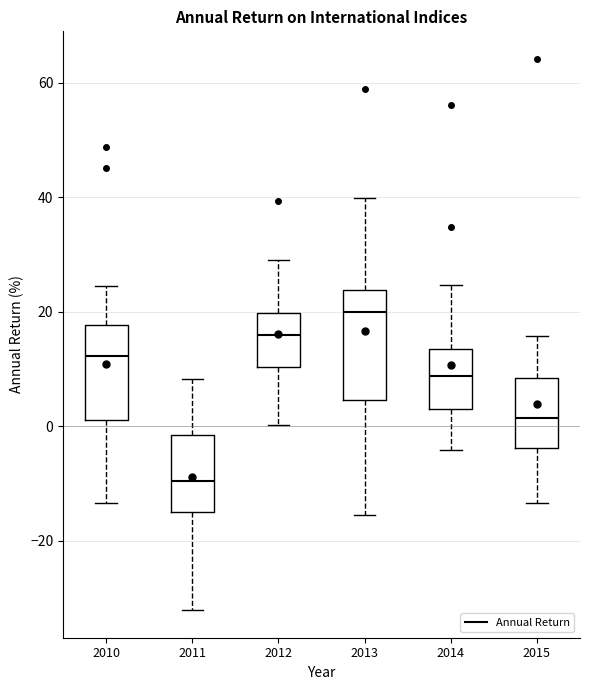

Reading left to right, read every box against the y-axis: the position of its median line, the range the box covers, and the ends of its whiskers. The values are not printed on the chart, so give them approximately, as read against the axis.

2010: median 12, box 2 to 18, whiskers -14 to 24
2011: median -10, box -16 to -2, whiskers -32 to 8
2012: median 16, box 10 to 20, whiskers 0 to 30
2013: median 20, box 4 to 24, whiskers -16 to 40
2014: median 8, box 2 to 14, whiskers -4 to 24
2015: median 2, box -4 to 8, whiskers -14 to 16